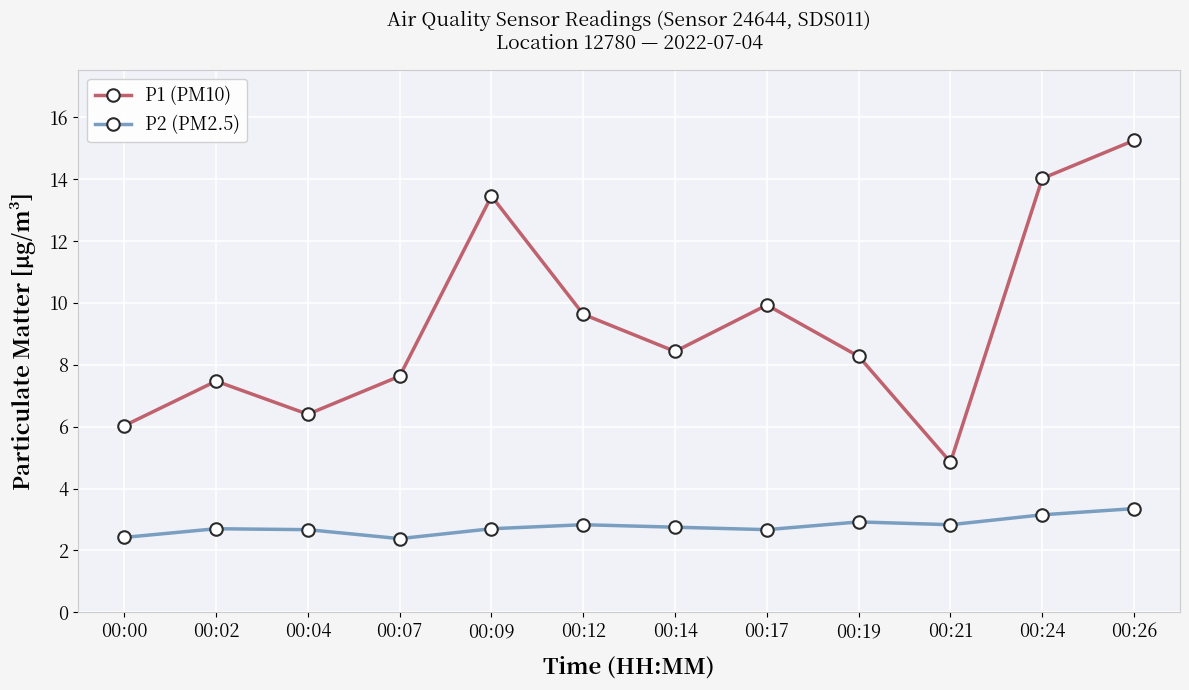

True or false: P2 (PM2.5) and P1 (PM10) intersect in this chart.

False